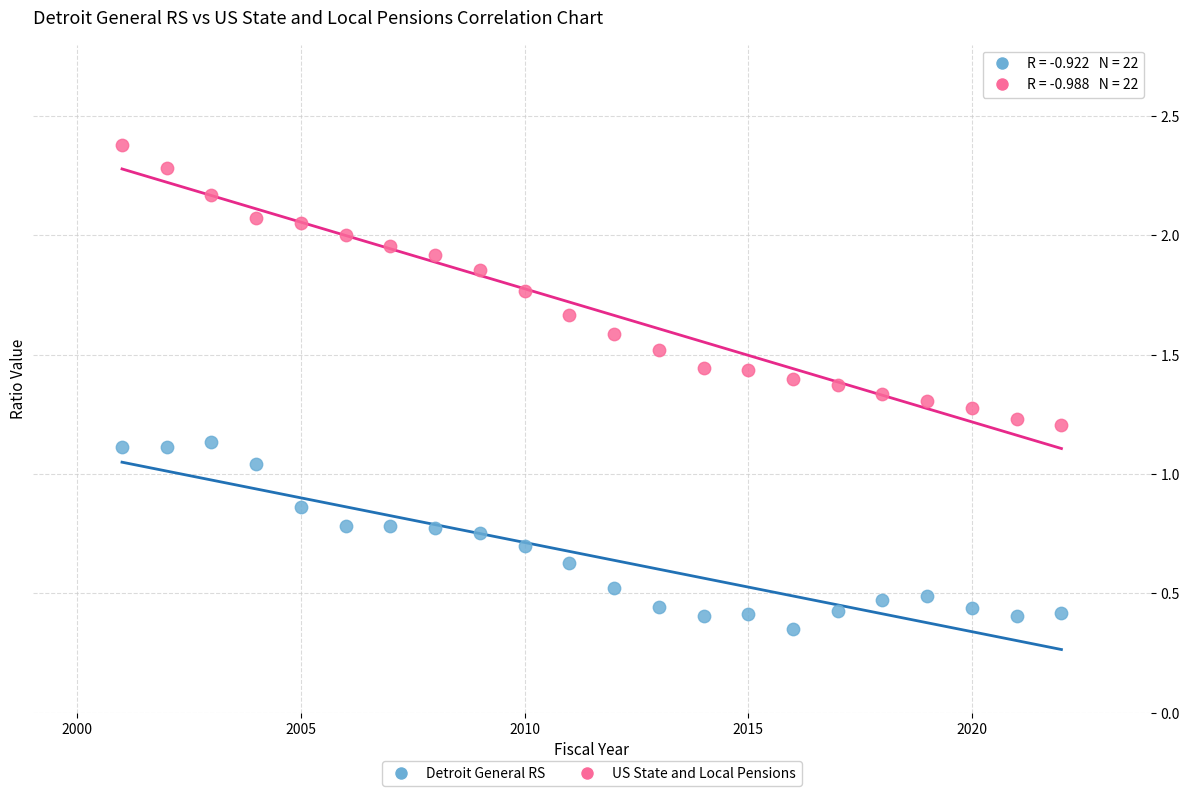

Which series has the widest spread of Y values?

US State and Local Pensions